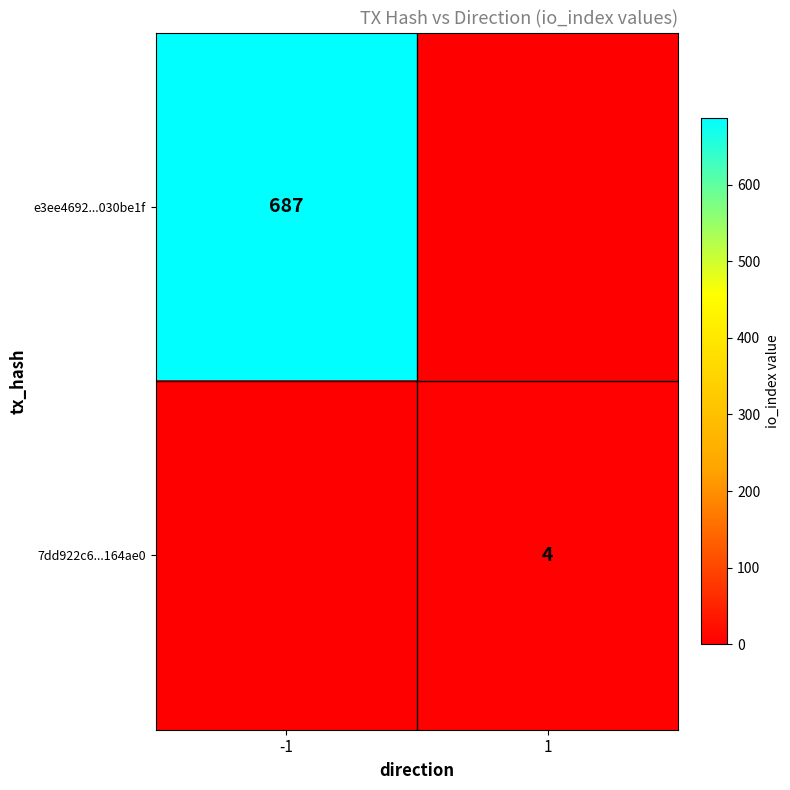

Which label corresponds to the largest value in the chart?

-1